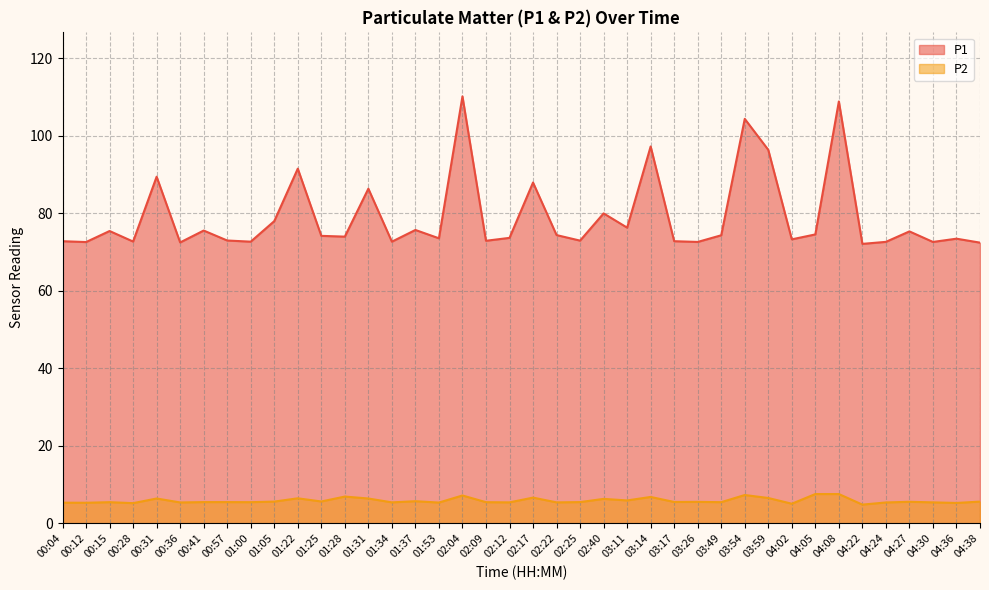

Which series has the largest range (max minus min)?

P1